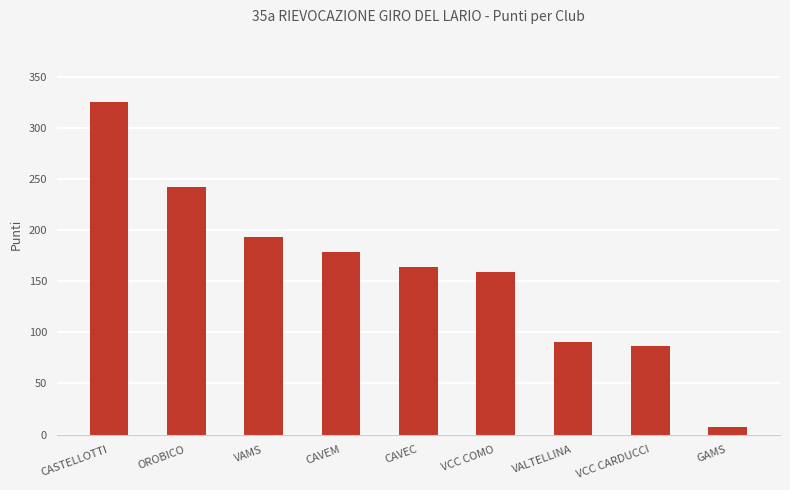

List the labels in order of value, largest first.

CASTELLOTTI, OROBICO, VAMS, CAVEM, CAVEC, VCC COMO, VALTELLINA, VCC CARDUCCI, GAMS